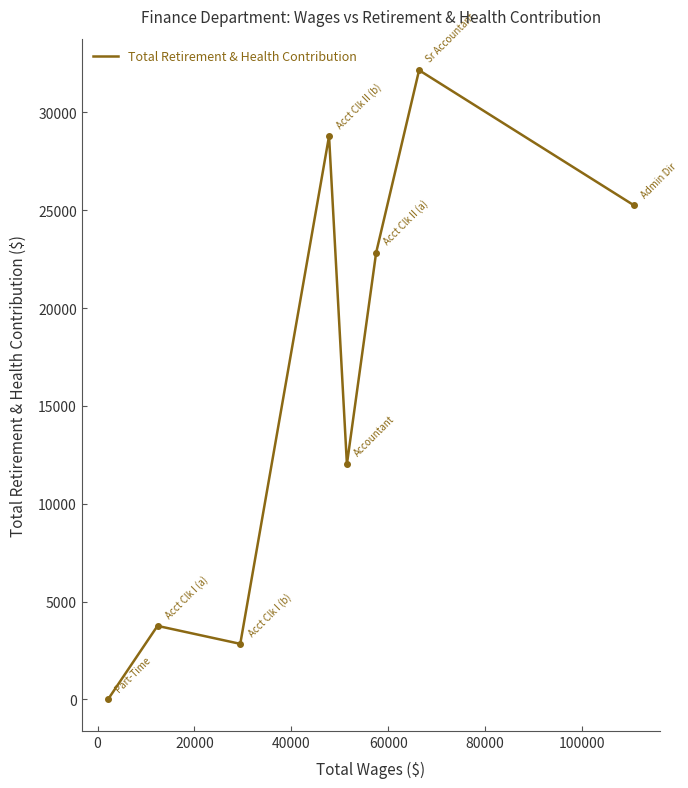

What is the sum of all values?

127652